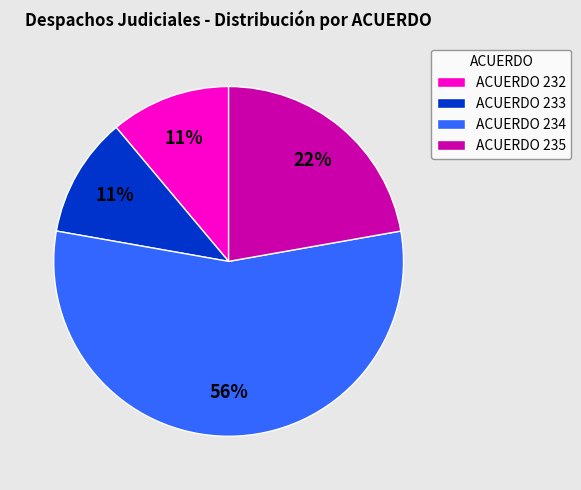

True or false: ACUERDO 235 accounts for 22% of the total.

True